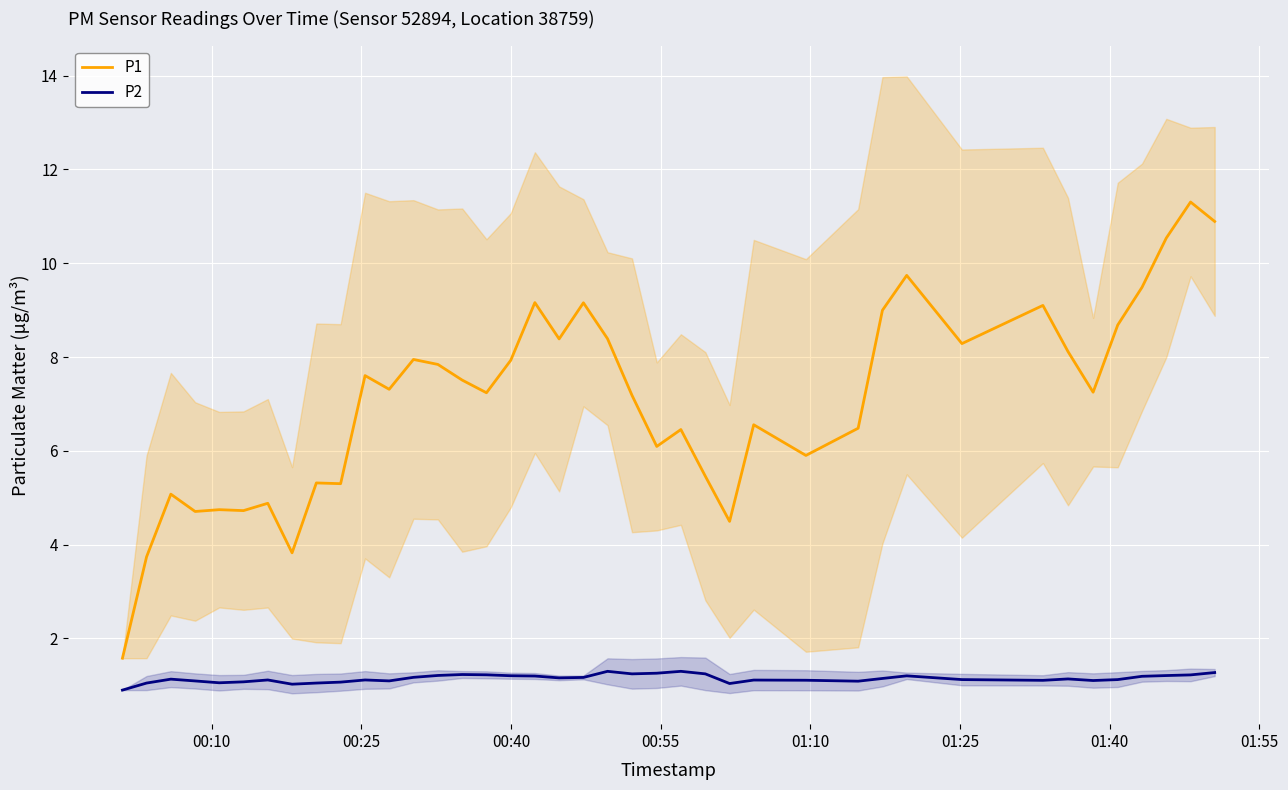

What are all the series names shown in the legend?

P1, P2